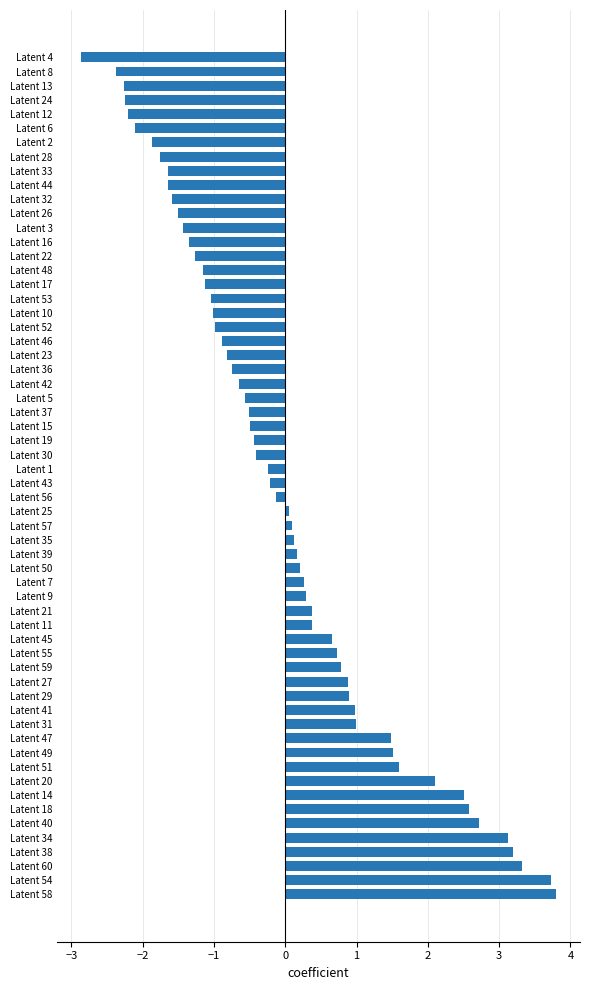

What is the smallest value displayed?

-2.9